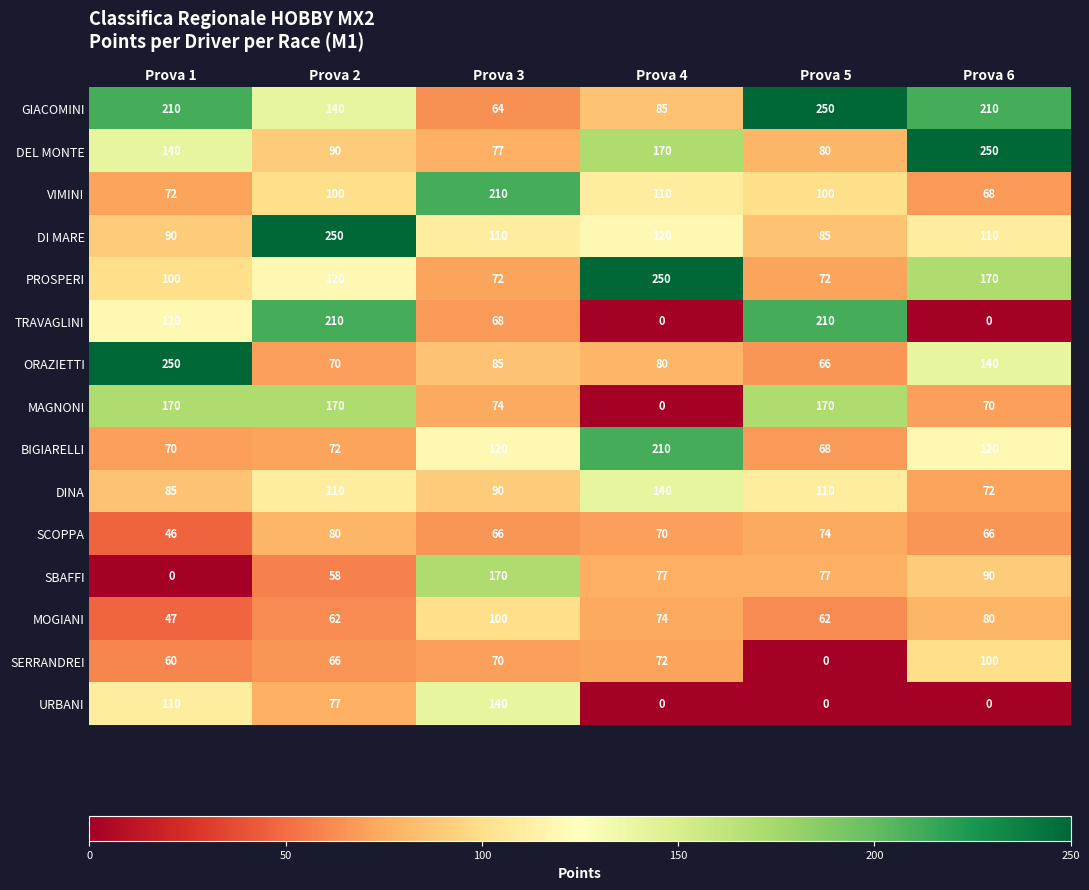

At which label does DI MARE first exceed 110?

Prova 2